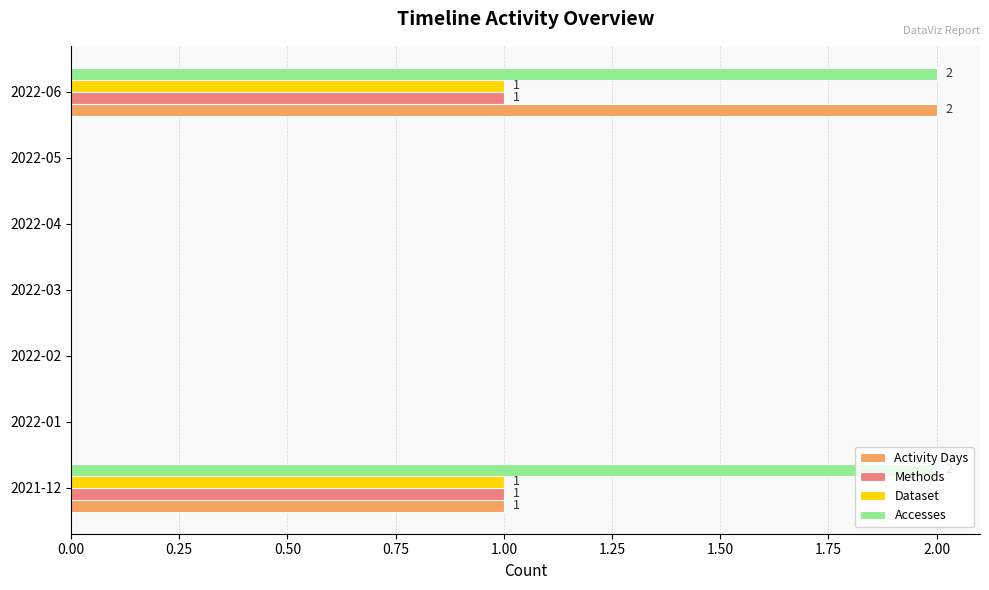

Between 2021-12 and 2022-04, which series saw the biggest shift?

Accesses